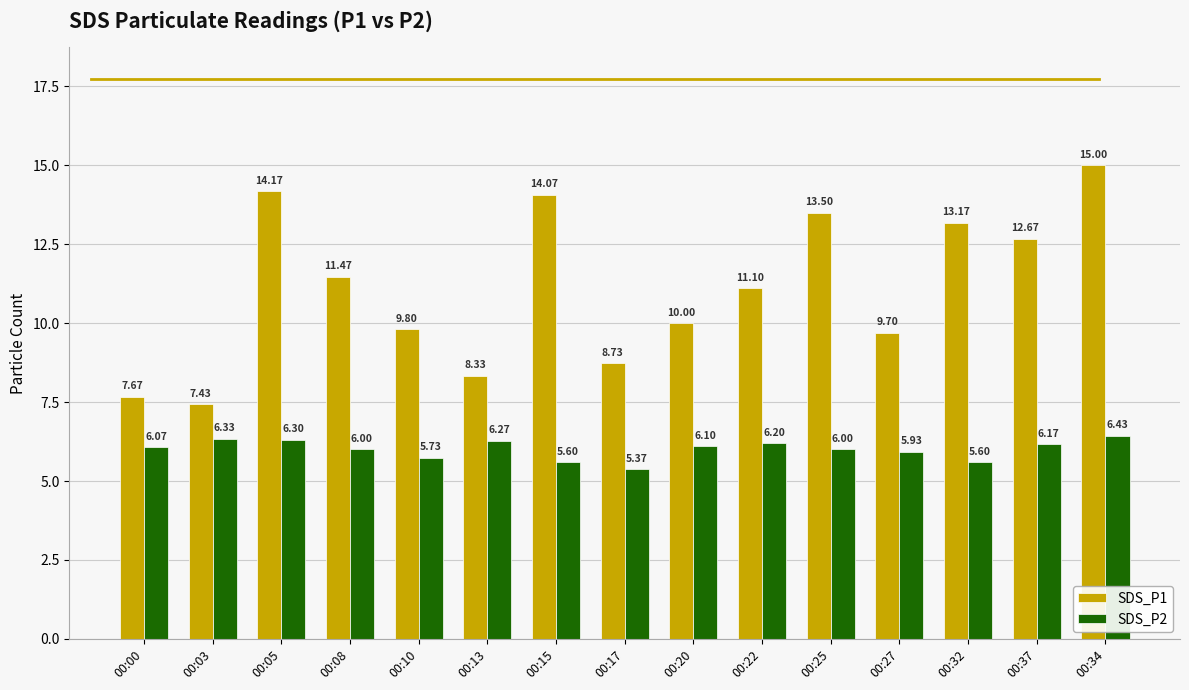

Rank the series by their maximum value, from lowest to highest.

SDS_P2, SDS_P1